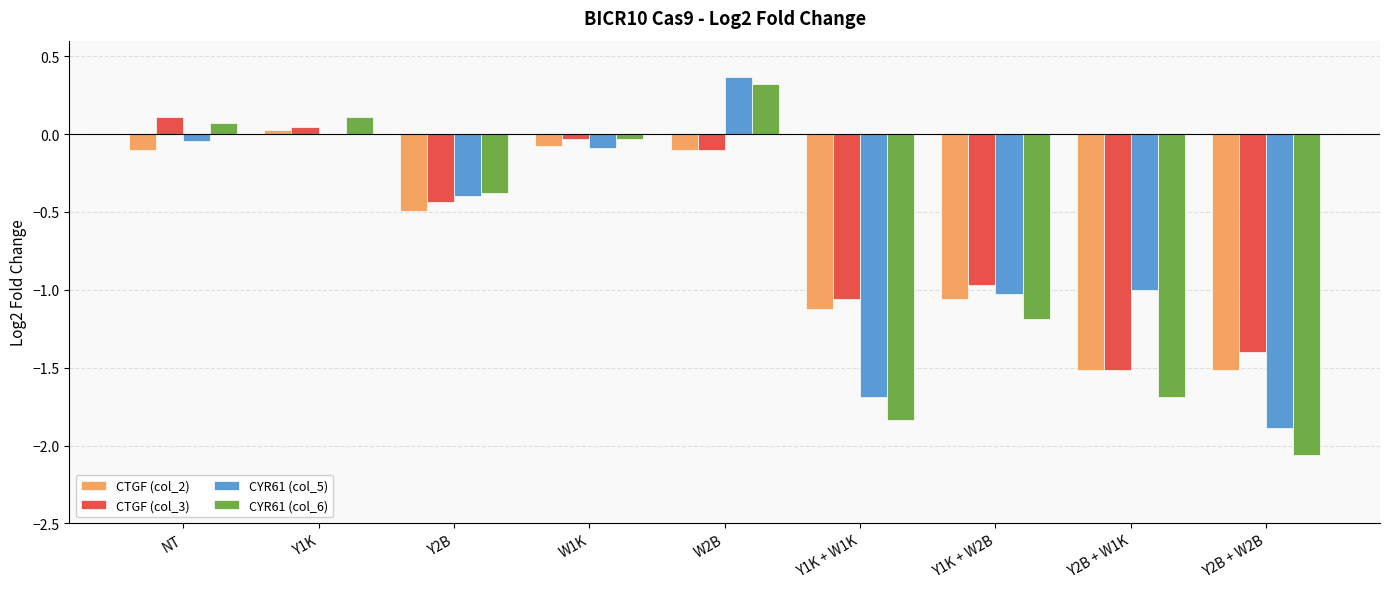

Which category has the highest value in the CYR61 (col_6) series?

W2B